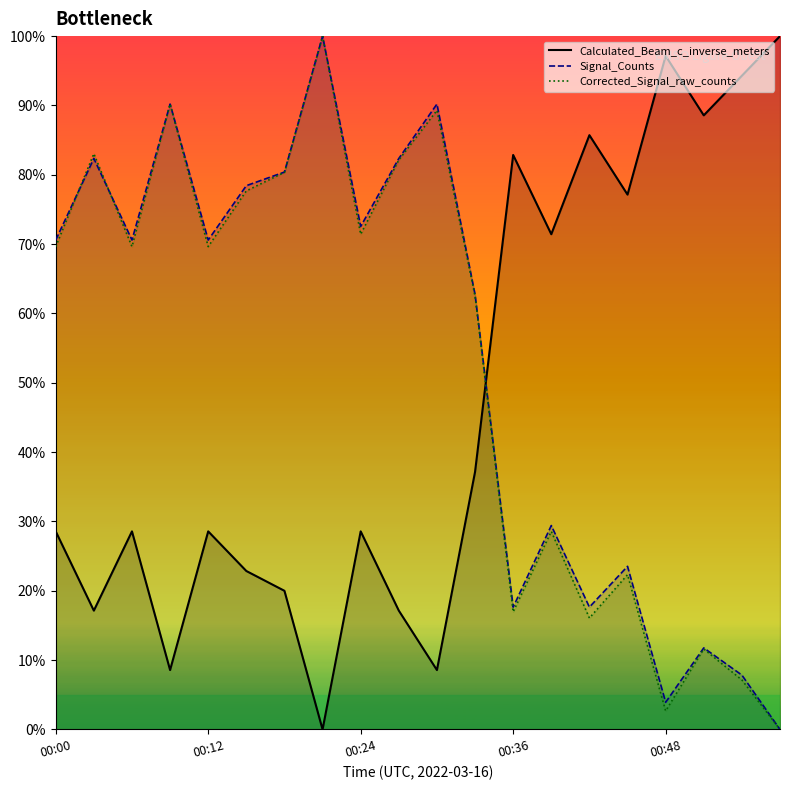

The Calculated_Beam_c_inverse_meters series shows 94.3 at 00:54. True or false?

True